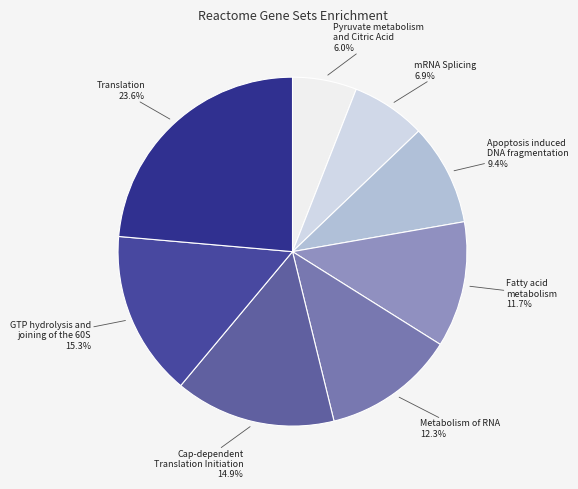

How many slices are in this pie chart?

8